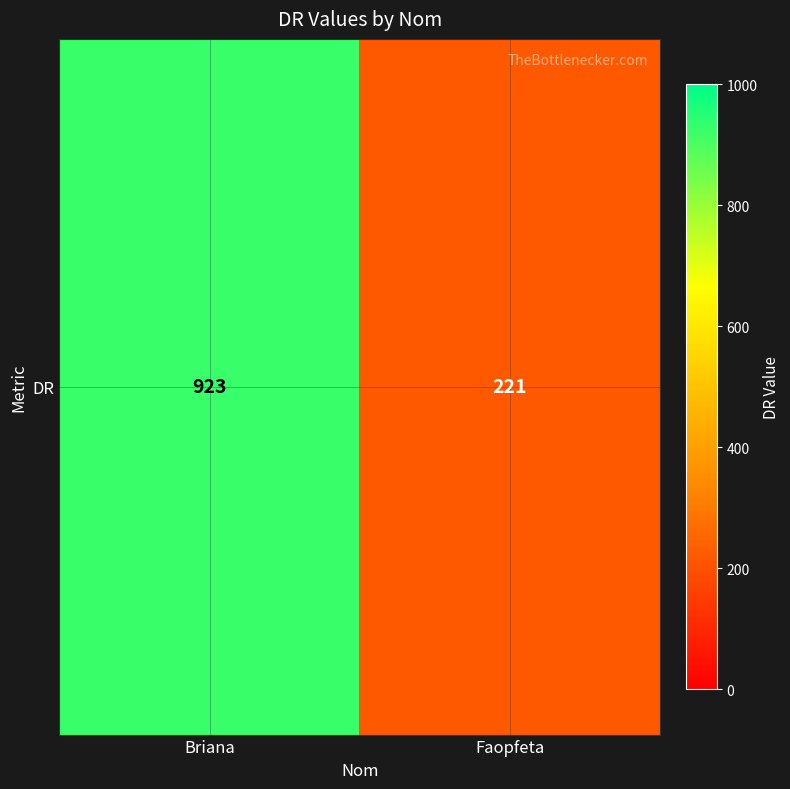

The chart shows a value of 116 at Faopfeta. True or false?

False